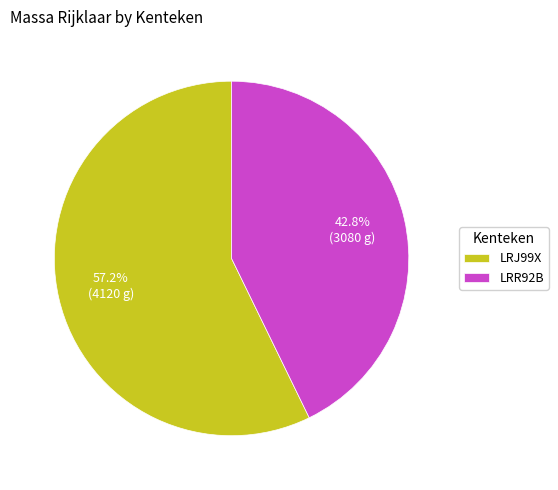

What is the ratio of the value at LRJ99X to the value at LRR92B?

1.3